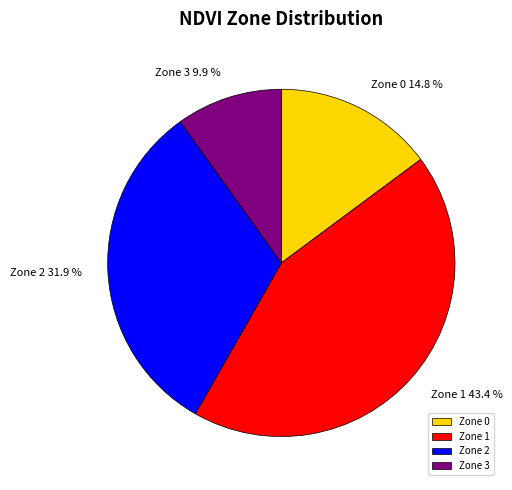

Does Zone 3 account for over 50% of the chart?

No